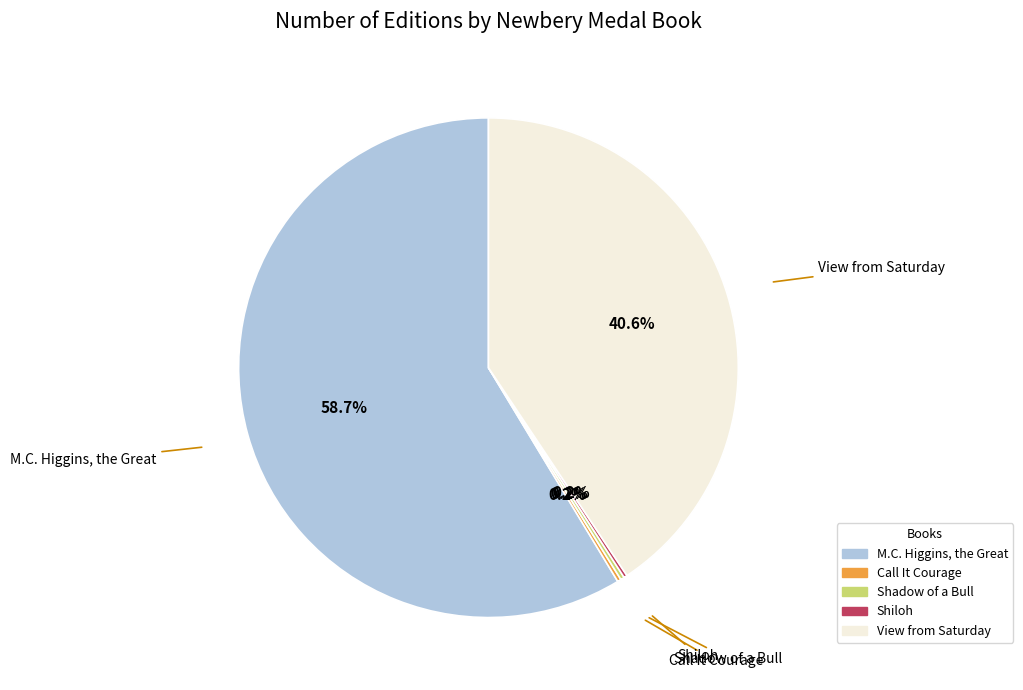

Which category has the biggest portion of the pie?

M.C. Higgins, the Great